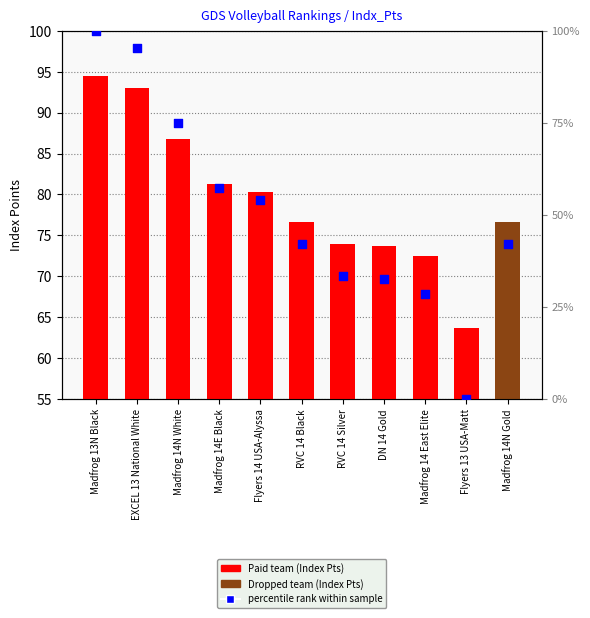

Which series reaches the minimum Y coordinate?

percentile rank within sample